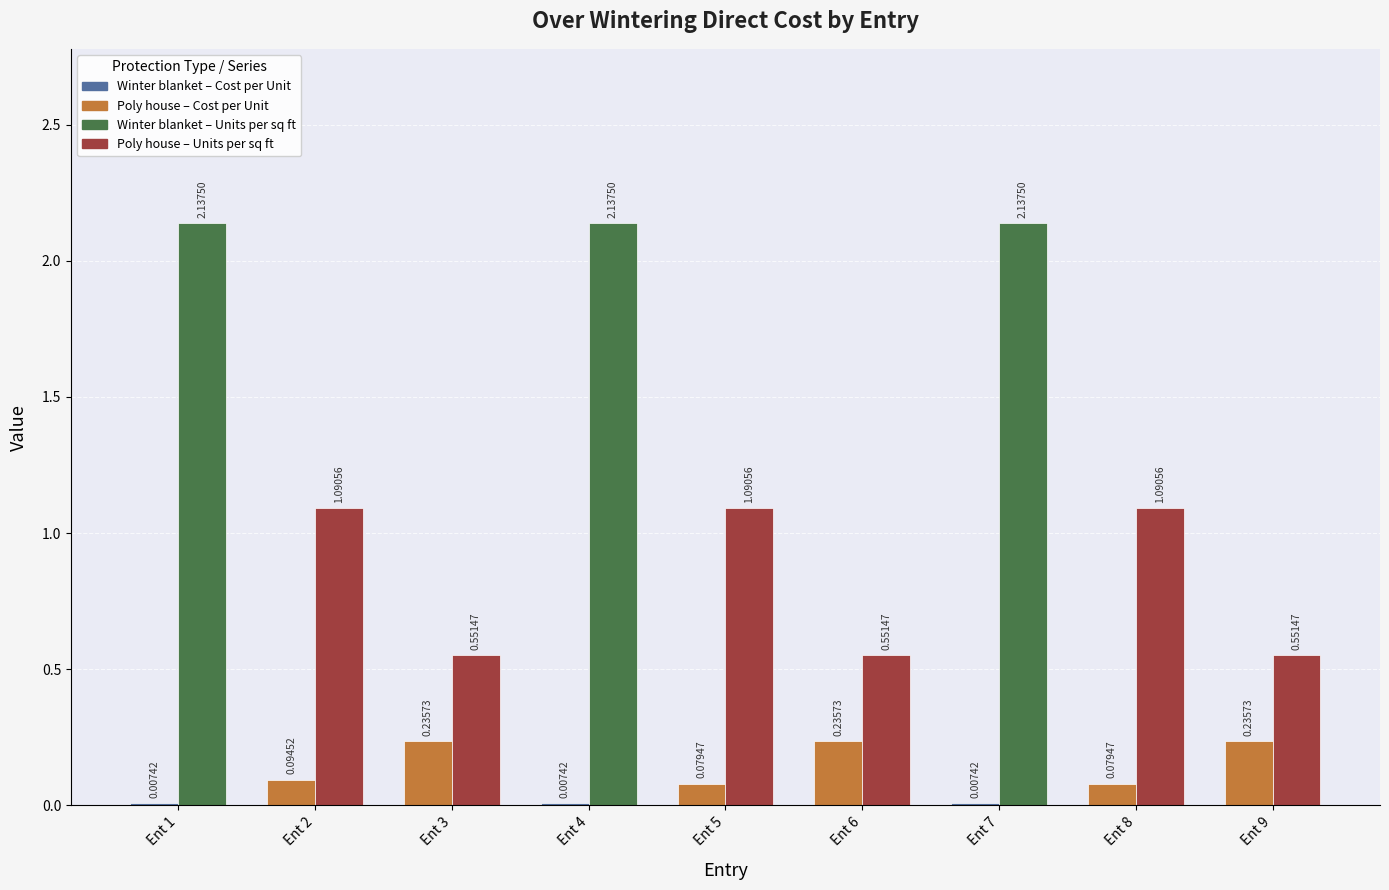

At which category is the sum across all series the highest?

Ent 1